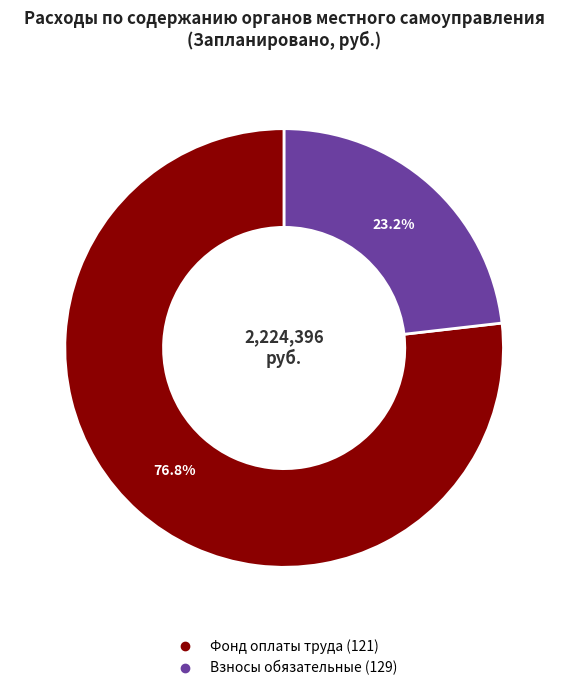

Does any single category account for the majority?

Yes